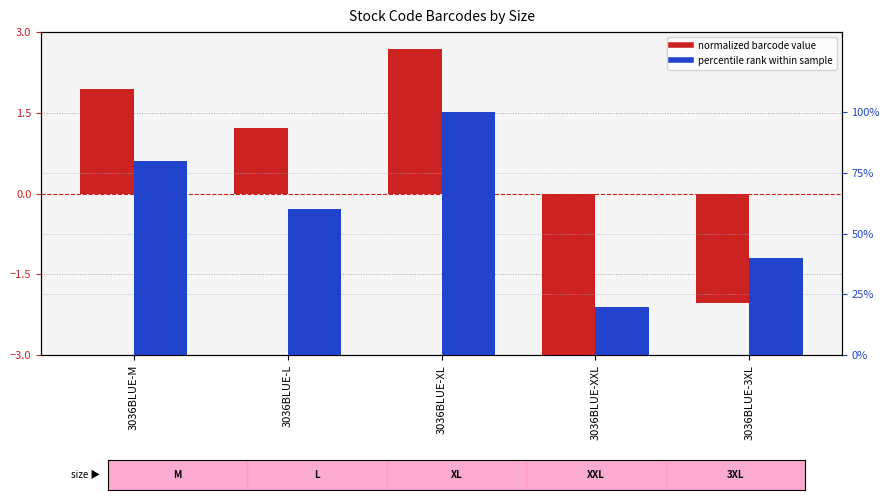

What is the average value of the percentile rank within sample series?

60.0